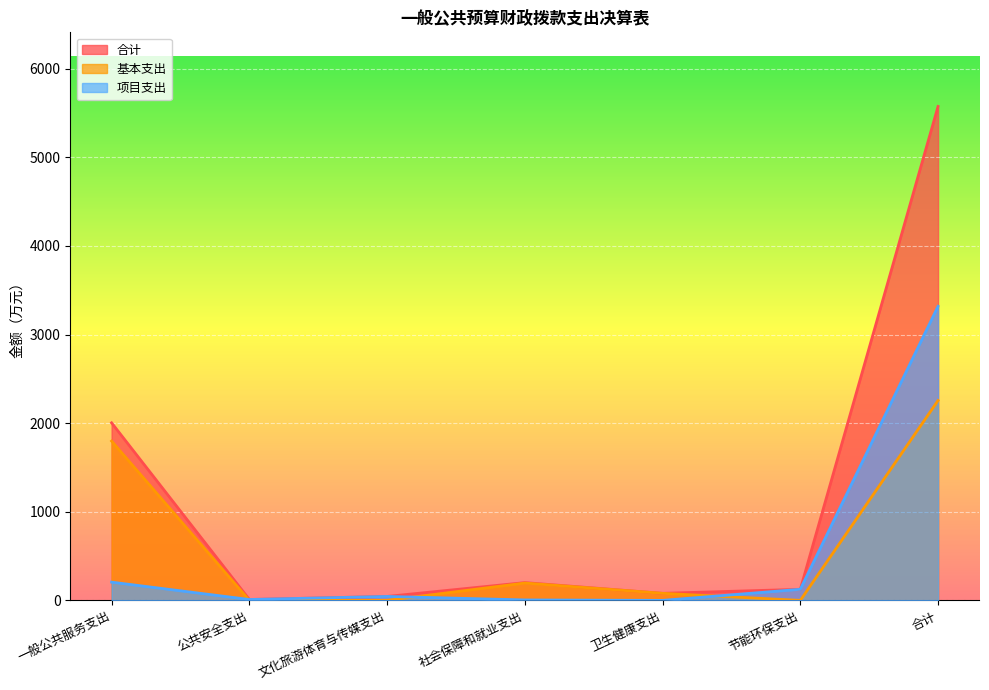

Reading left to right, extract all data points from this chart.

合计: 2004.1	10.0	44.5	200.7	79.7	125.2	5575.3
基本支出: 1798.1	0.0	0.0	195.7	79.7	0.0	2256.1
项目支出: 205.9	10.0	44.5	5.0	0.0	125.2	3319.2